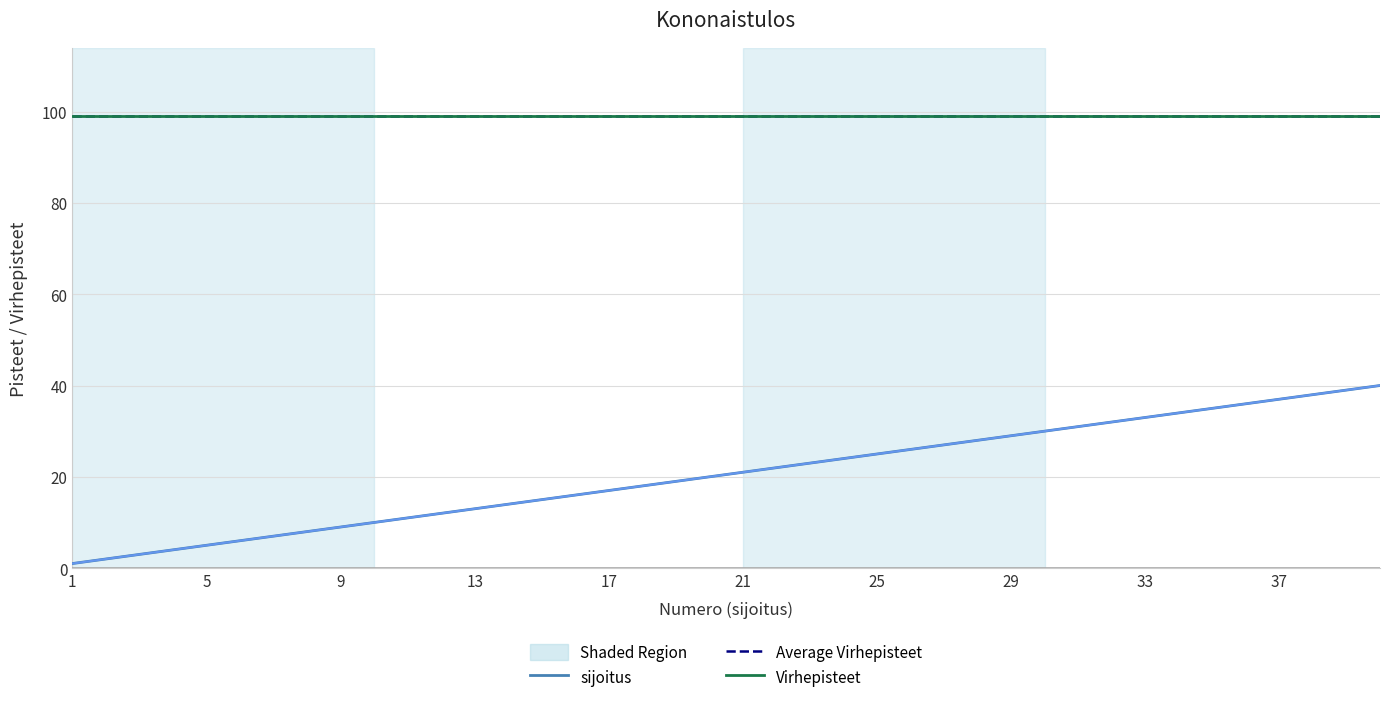

What is the difference between the sijoitus values at 32 and 5?

27